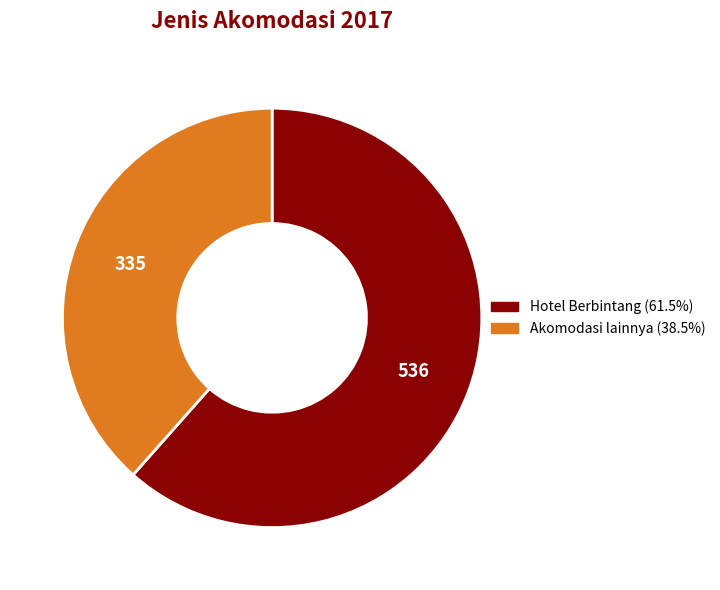

What is the ratio of the value at Akomodasi lainnya to the value at Hotel Berbintang?

0.6